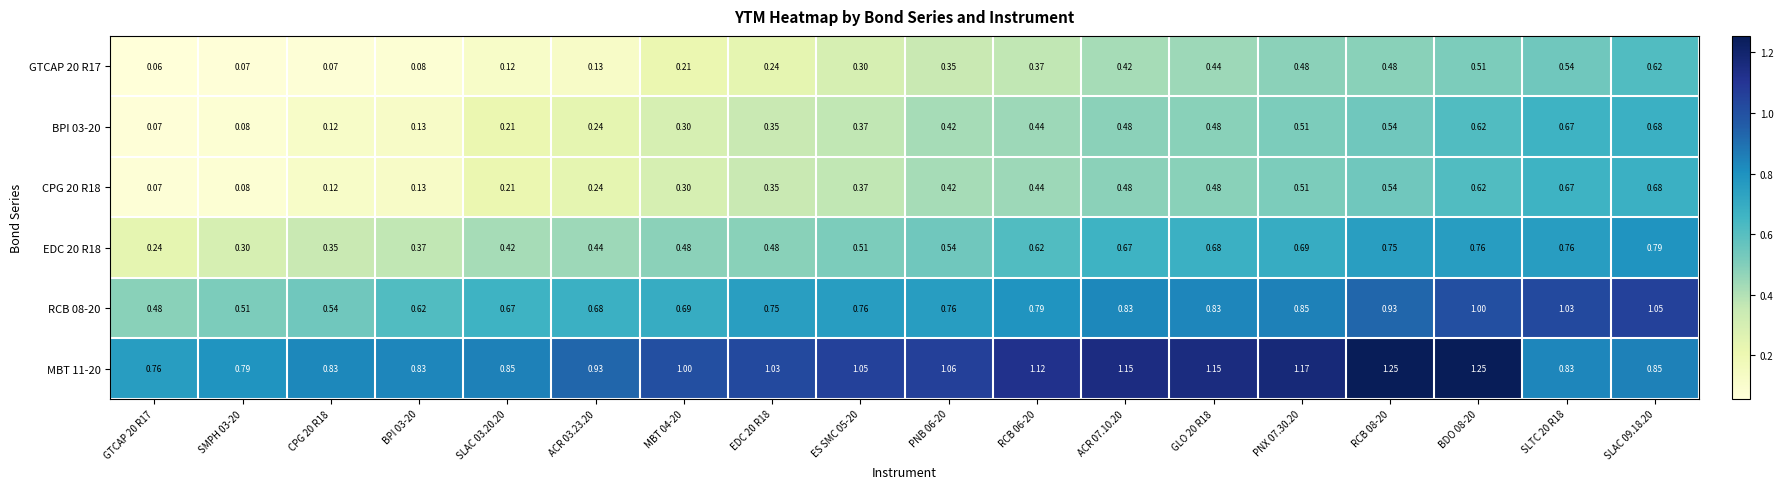

How many distinct data groups are displayed?

6